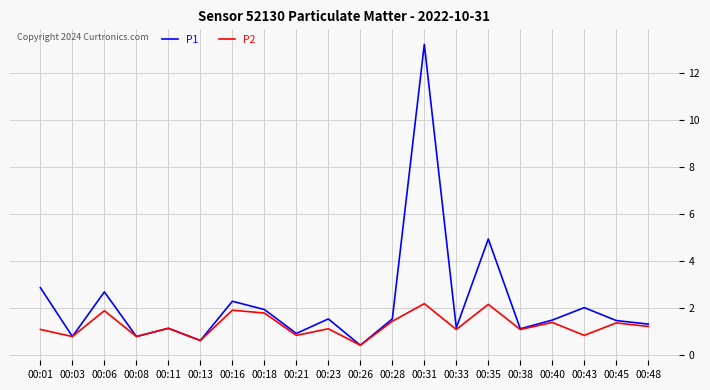

What is the highest value of the P2 series?

2.2